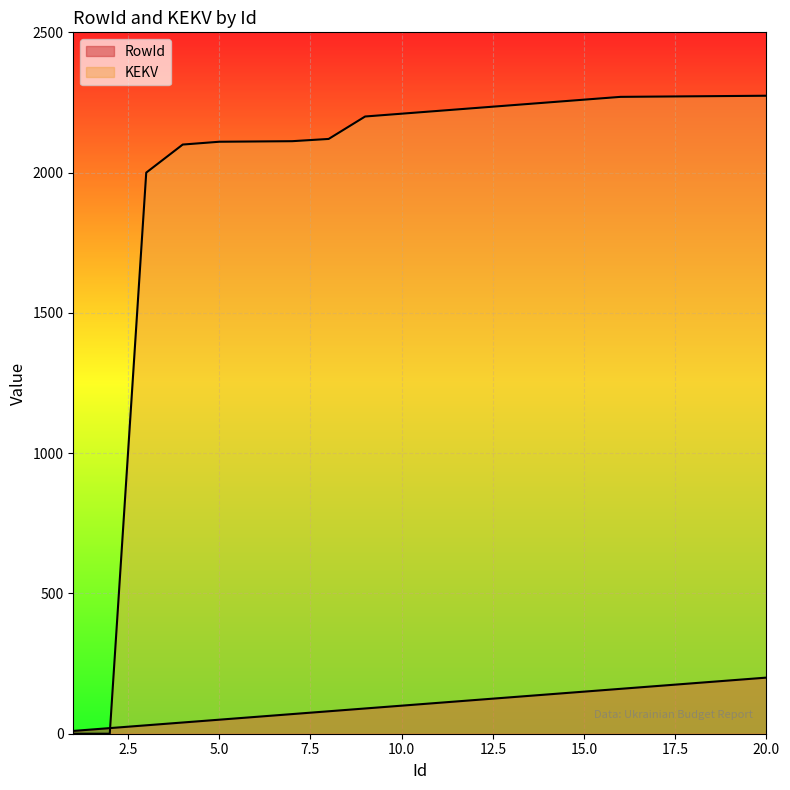

How many categories are shown in the chart?

20